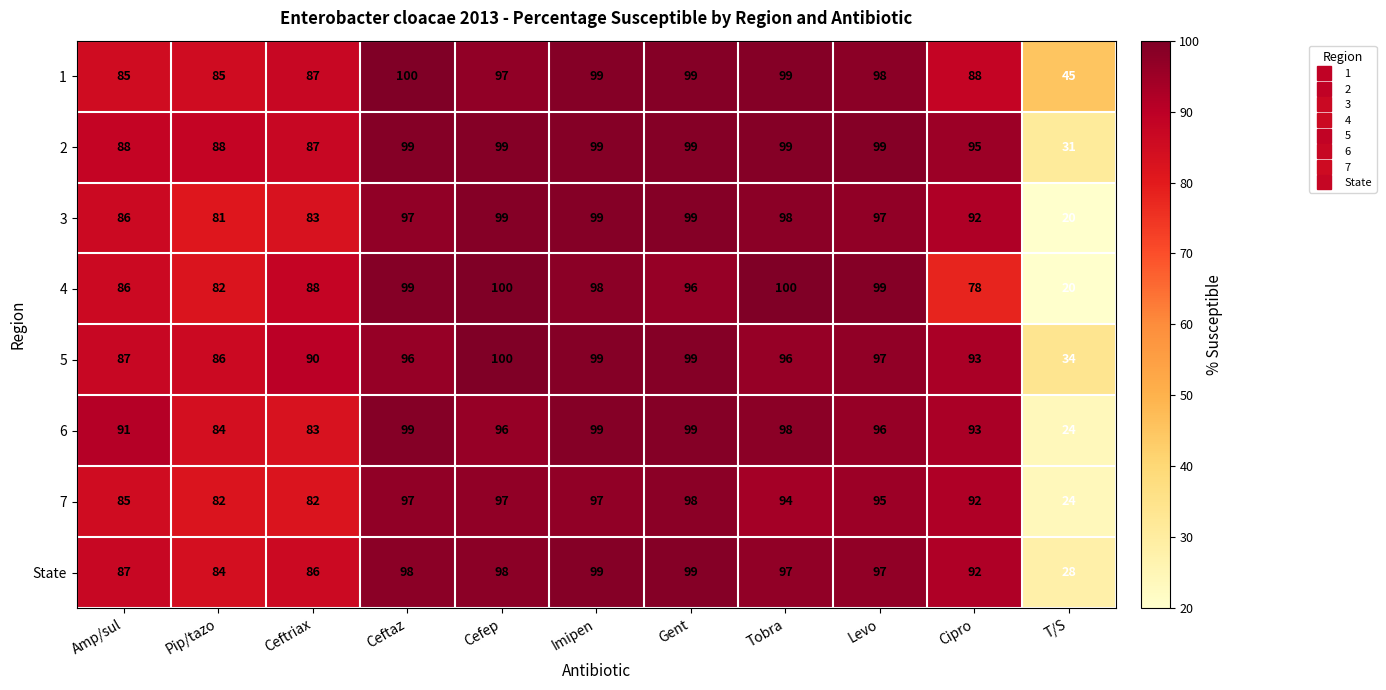

At which label does 6 first exceed 96?

Ceftaz